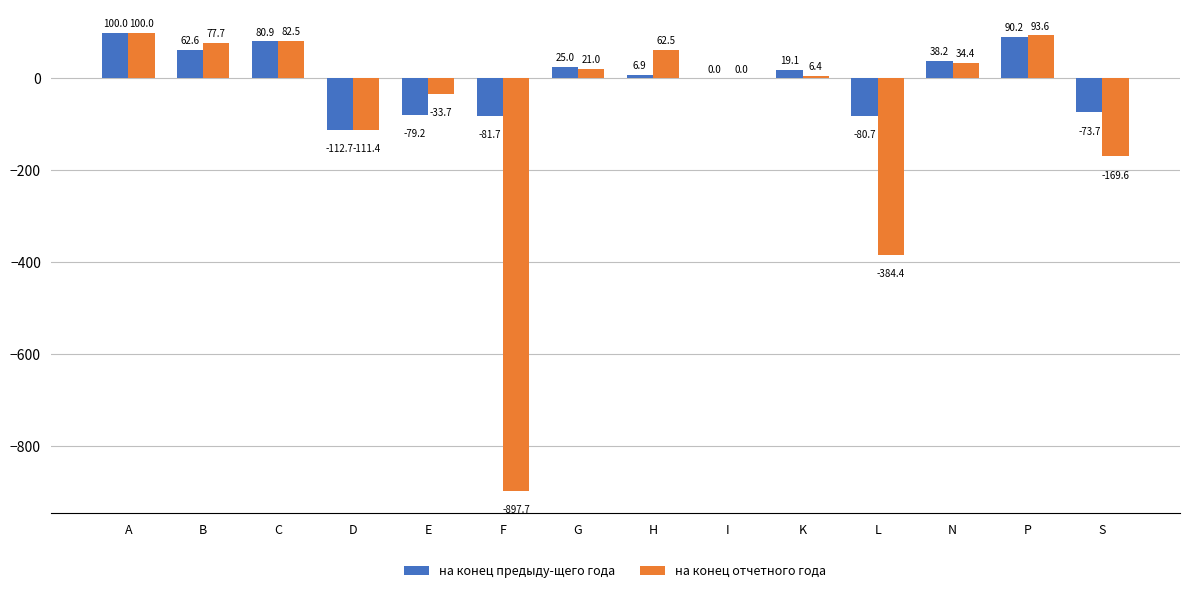

The на конец отчетного года series shows 34.4 at N. True or false?

True